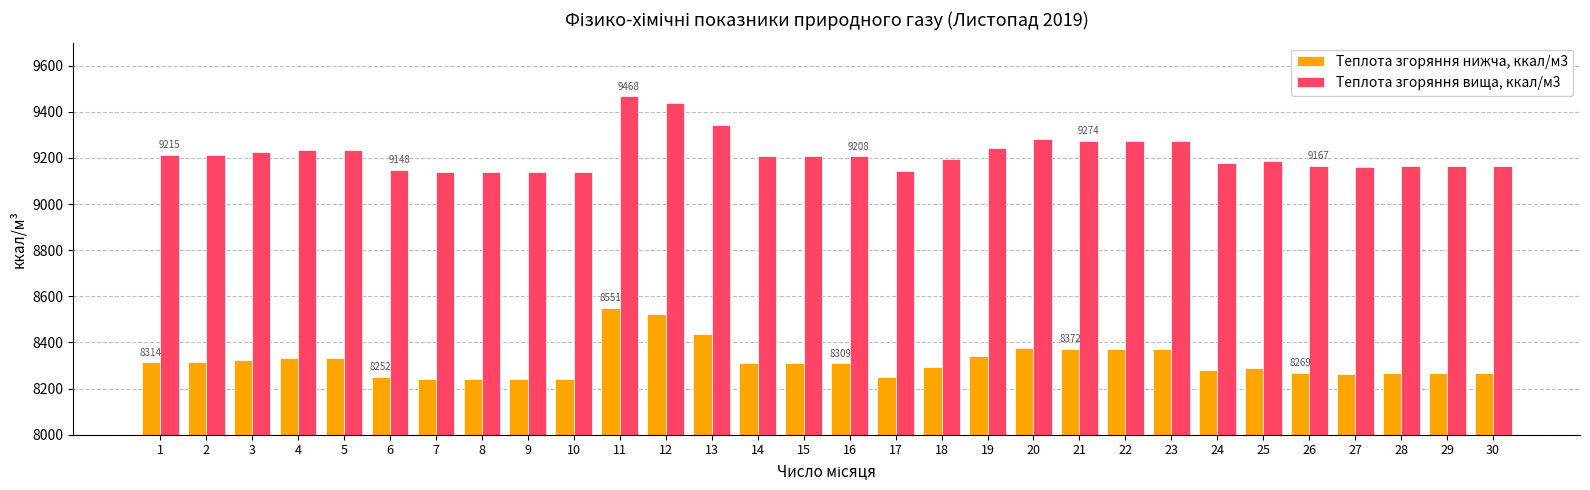

Rank the series by their maximum value, from highest to lowest.

Теплота згоряння вища, ккал/м3, Теплота згоряння нижча, ккал/м3